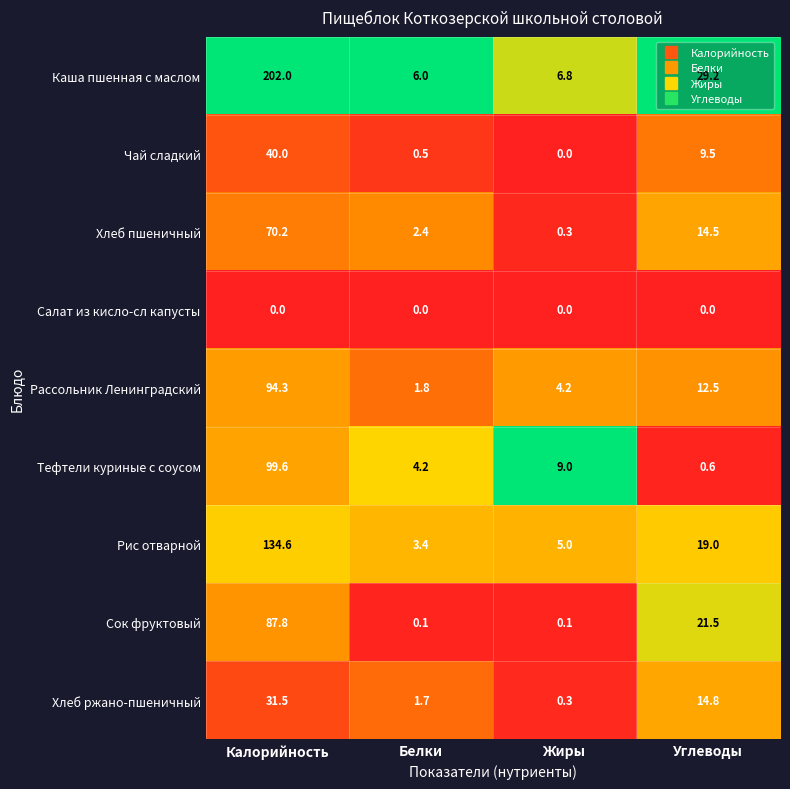

At Белки, list the series in order from largest to smallest.

Каша пшенная с маслом, Тефтели куриные с соусом, Рис отварной, Хлеб пшеничный, Рассольник Ленинградский, Хлеб ржано-пшеничный, Чай сладкий, Сок фруктовый, Салат из кисло-сл капусты